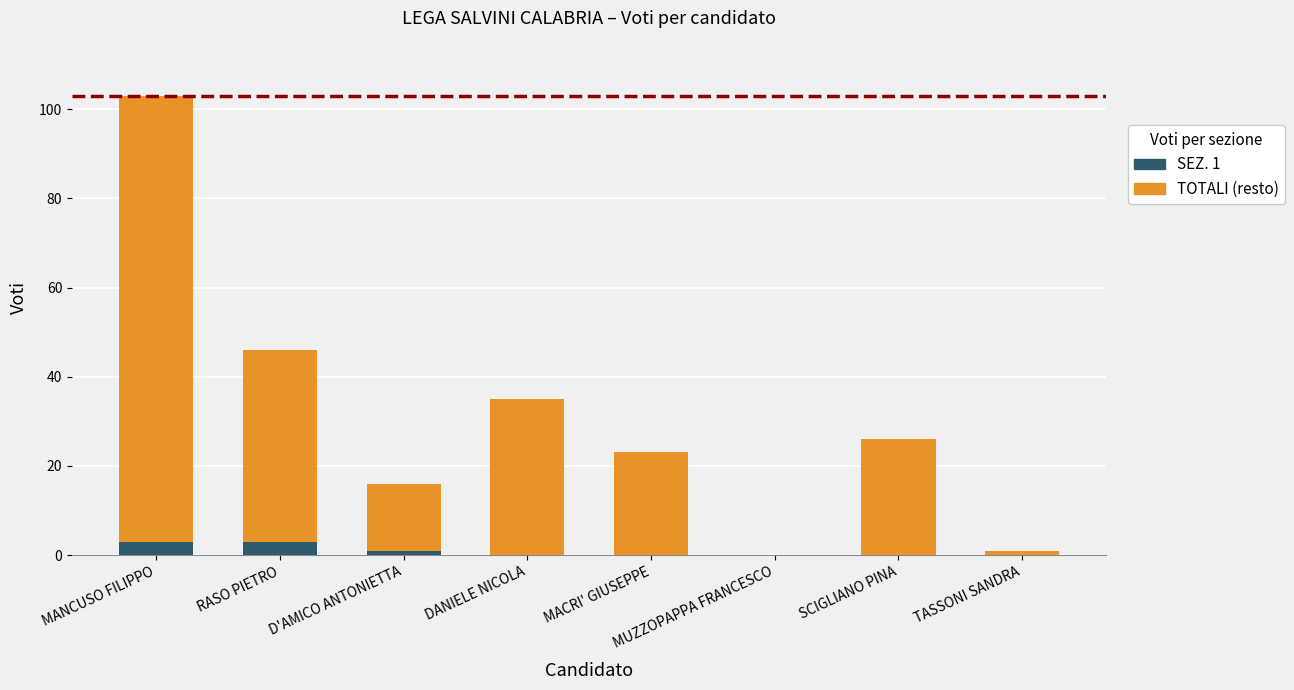

At which category is the sum across all series the highest?

MANCUSO FILIPPO